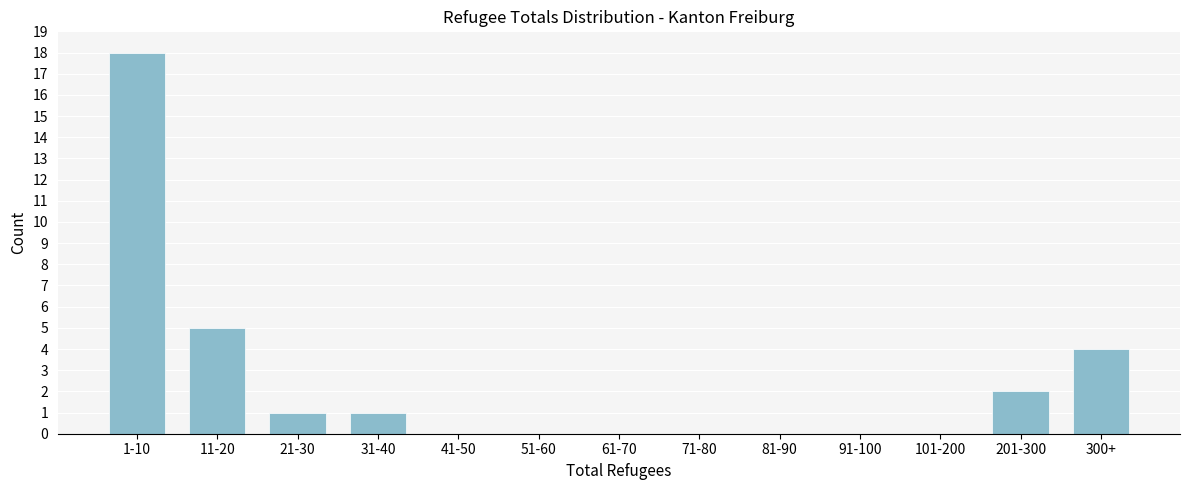

Reading right to left, extract all data points from this chart.

300+=4	201-300=2	101-200=0	91-100=0	81-90=0	71-80=0	61-70=0	51-60=0	41-50=0	31-40=1	21-30=1	11-20=5	1-10=18